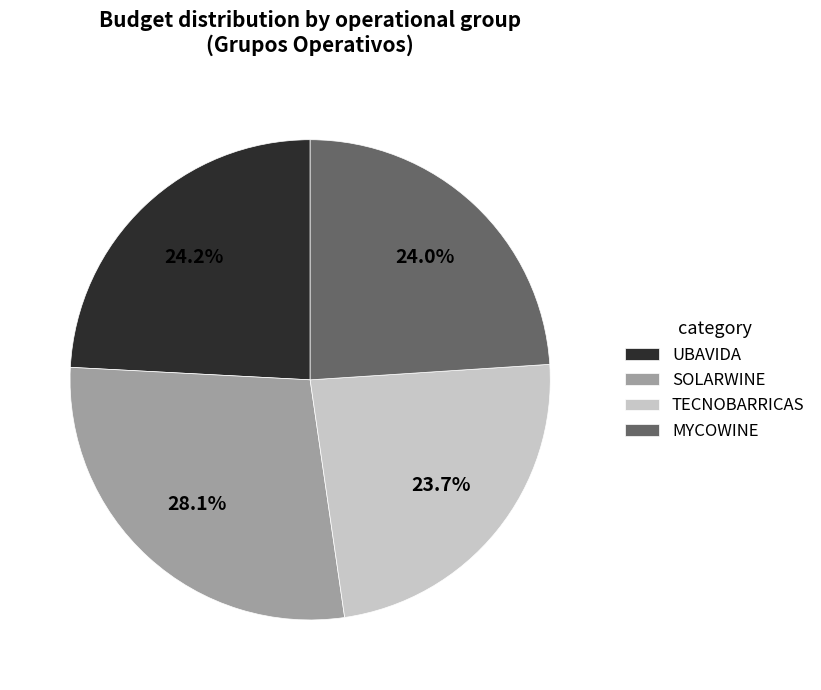

To the nearest percent, what is the difference between the largest and smallest slice percentages?

4%